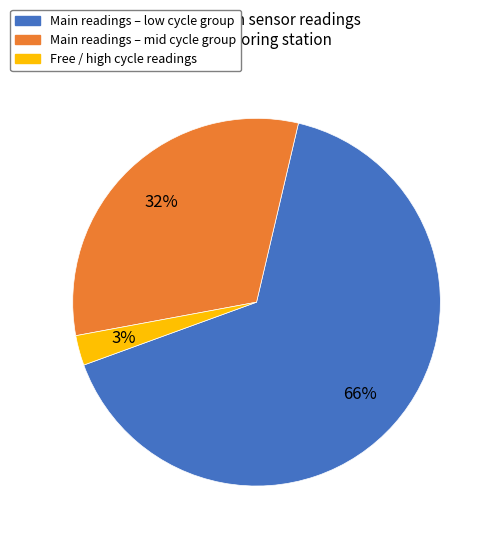

Rank the categories by value from highest to lowest.

Main readings – low cycle group, Main readings – mid cycle group, Free / high cycle readings